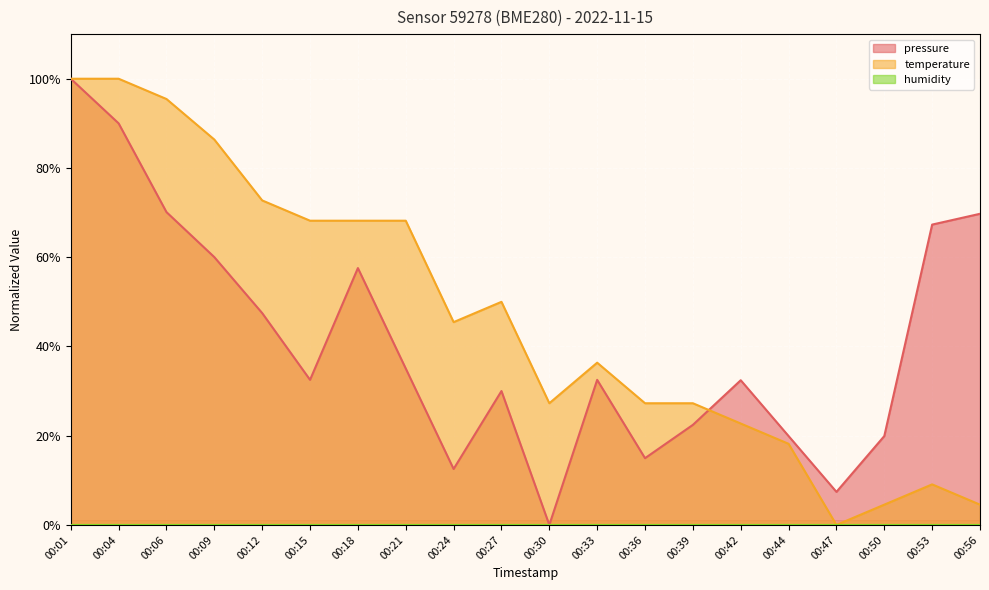

The value of pressure at 00:53 is 39.7. True or false?

False